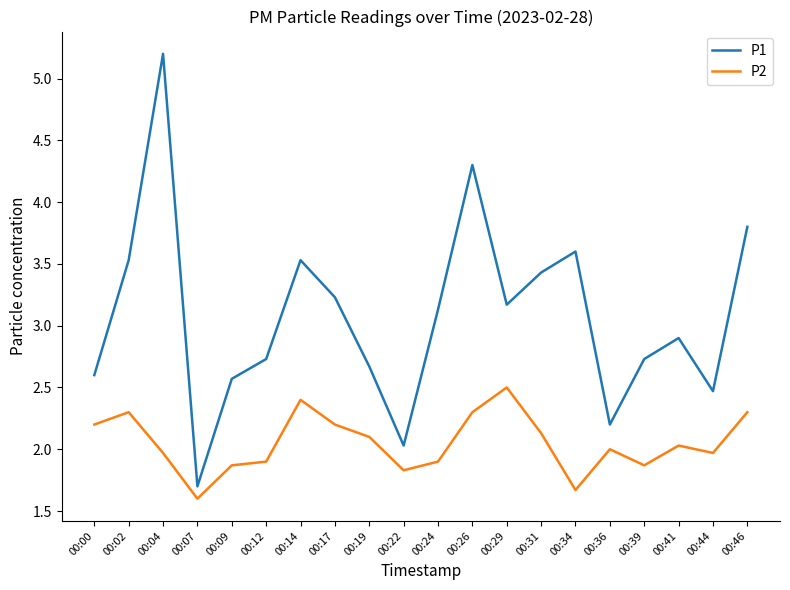

True or false: P2 and P1 cross at least once.

False